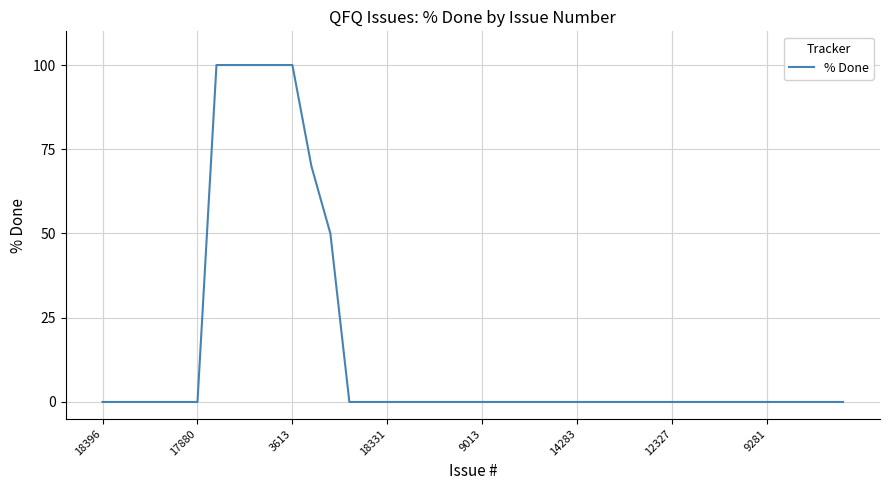

What is the sum of all values?

620